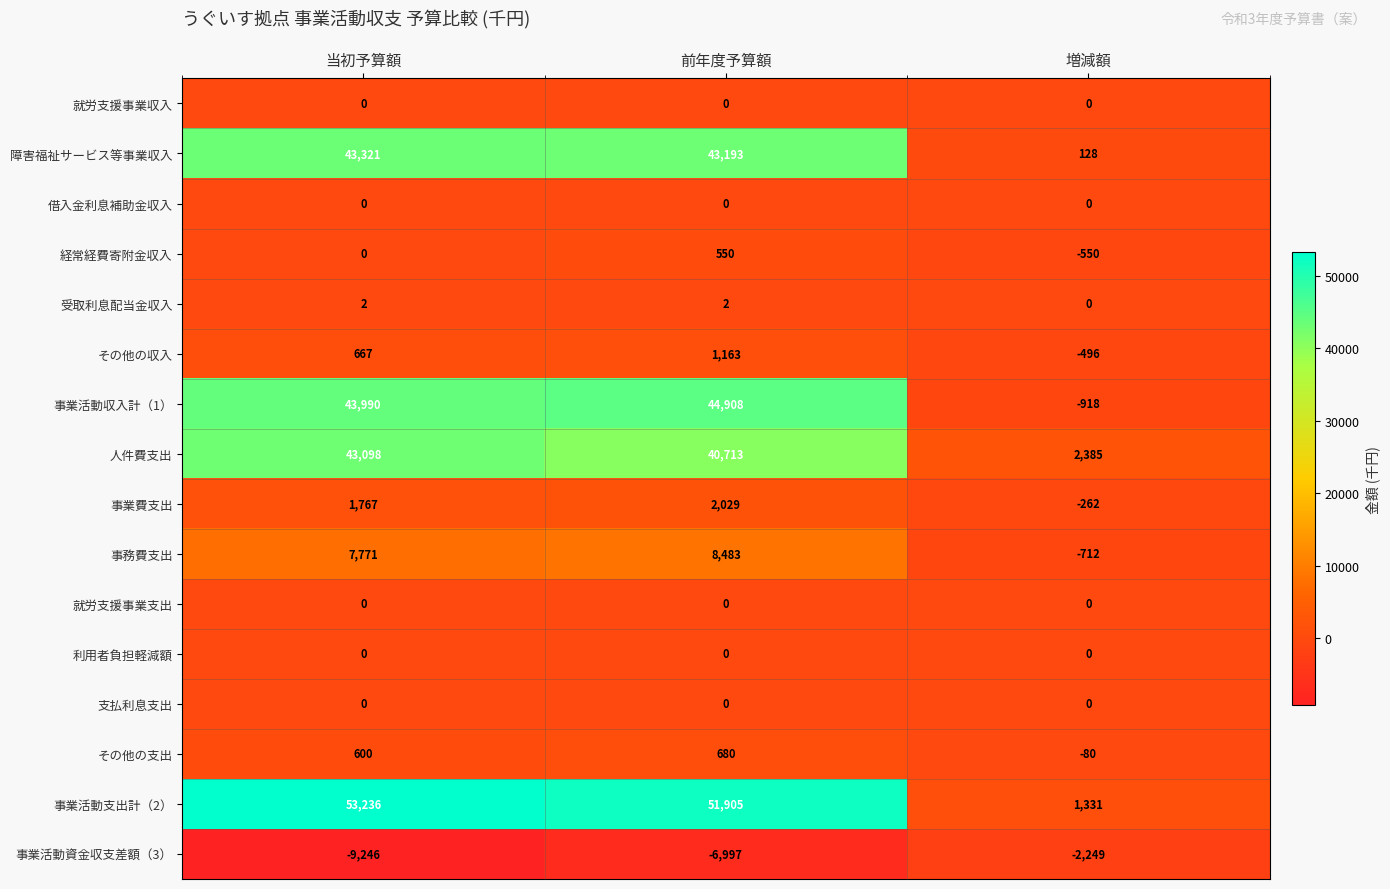

What is the total value across all series at 当初予算額?

185206